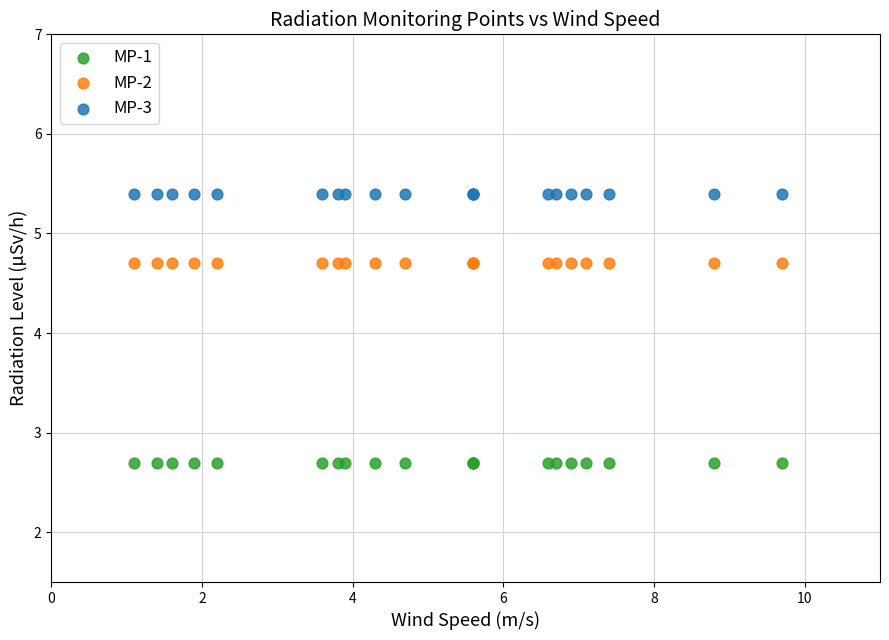

Which series reaches the maximum Y coordinate?

MP-3